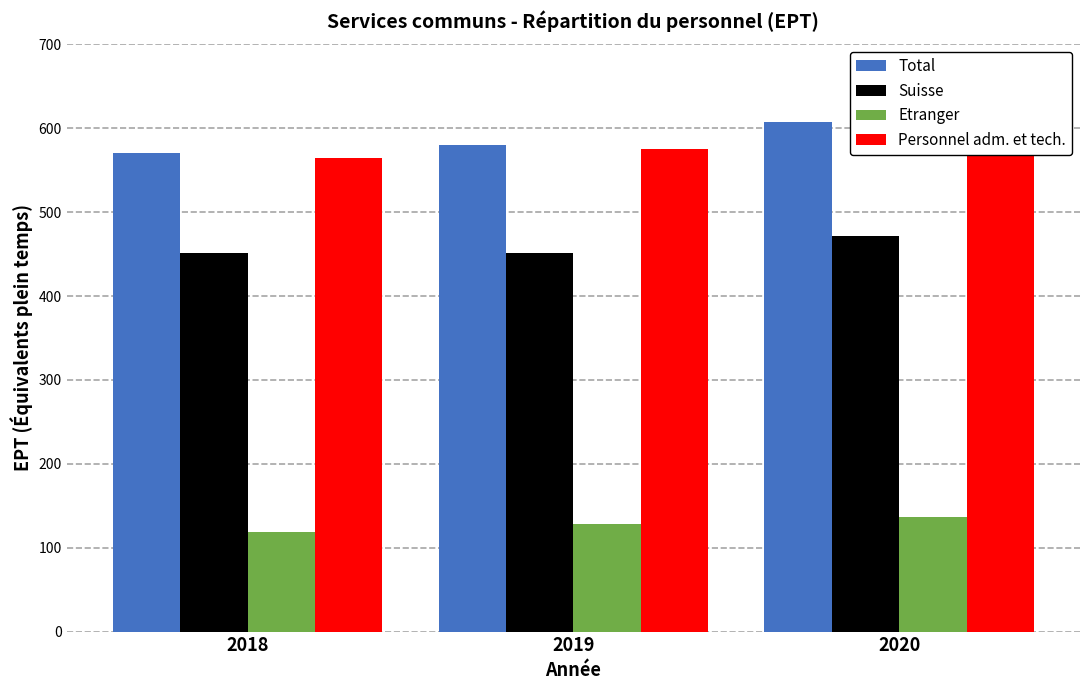

What are all the series names shown in the legend?

Total, Suisse, Etranger, Personnel adm. et tech.